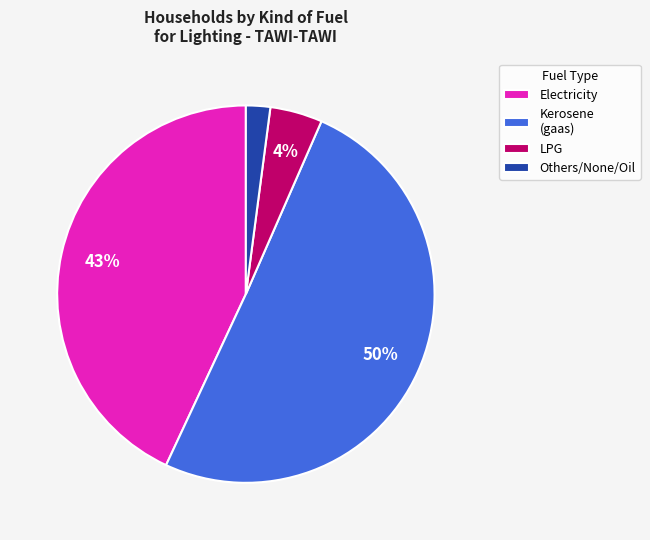

What is the largest slice in the pie chart?

Kerosene (gaas)